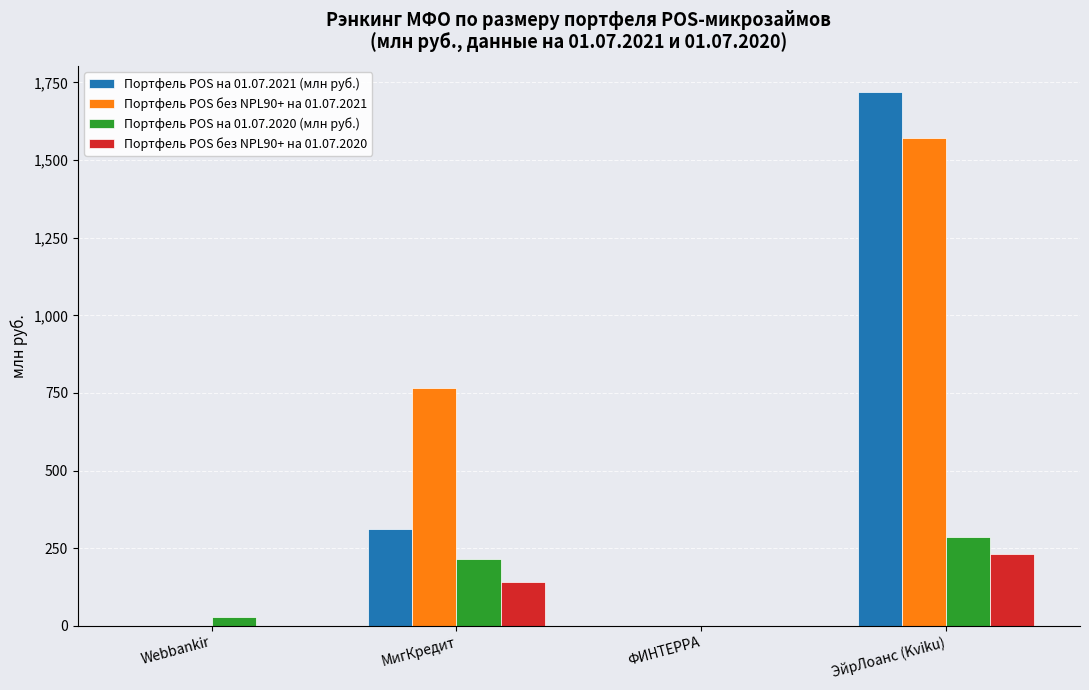

What is the average value of the Портфель POS без NPL90+ на 01.07.2020 series?

93.1